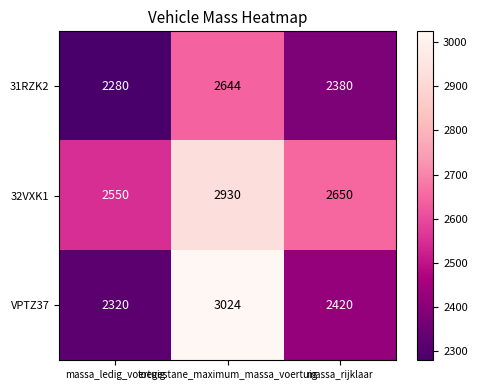

At toegestane_maximum_massa_voertuig, list the series in order from smallest to largest.

31RZK2, 32VXK1, VPTZ37